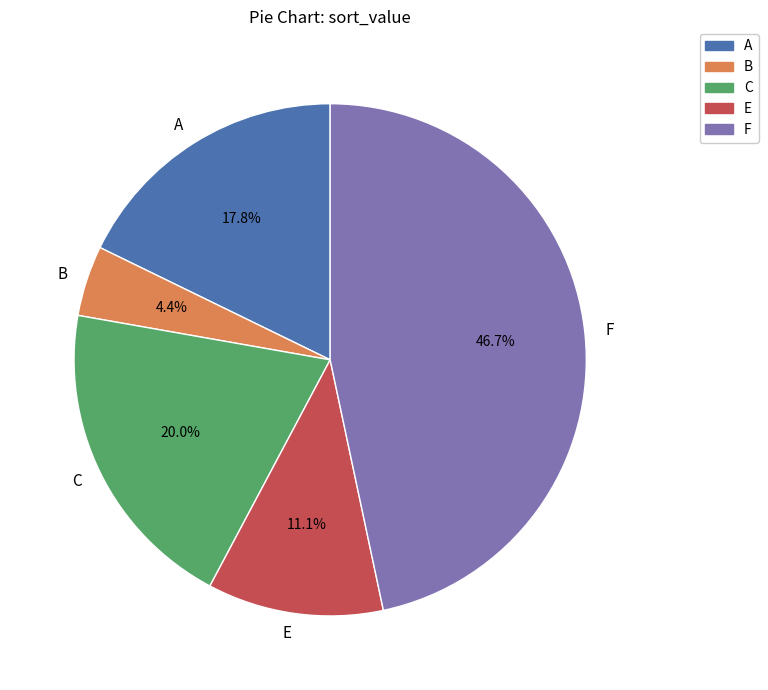

Approximately how many times larger is the value at E compared to B?

2.5